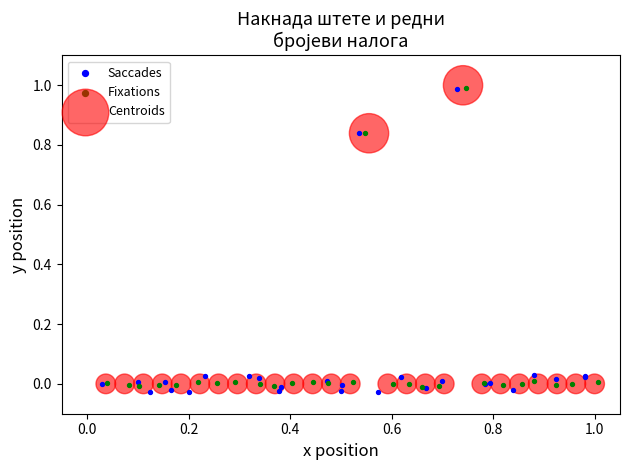

Which series has the largest Y range (max minus min)?

Saccades